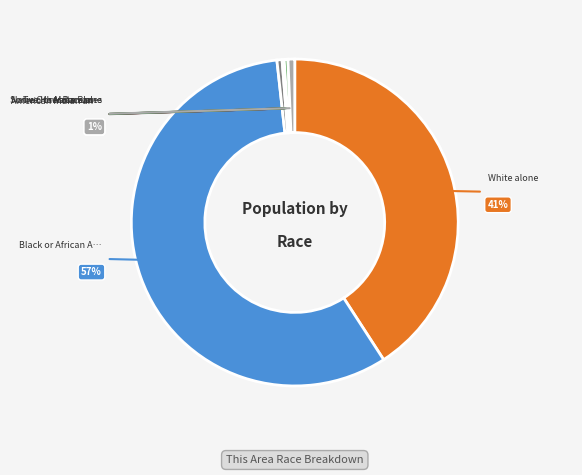

Does Black or African American alone account for over 50% of the chart?

Yes